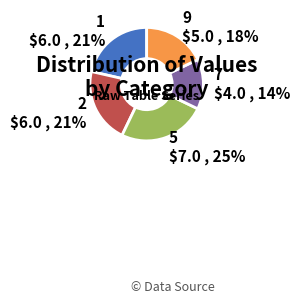

To the nearest percent, what is the difference between the 9 and 5 slice percentages?

7%